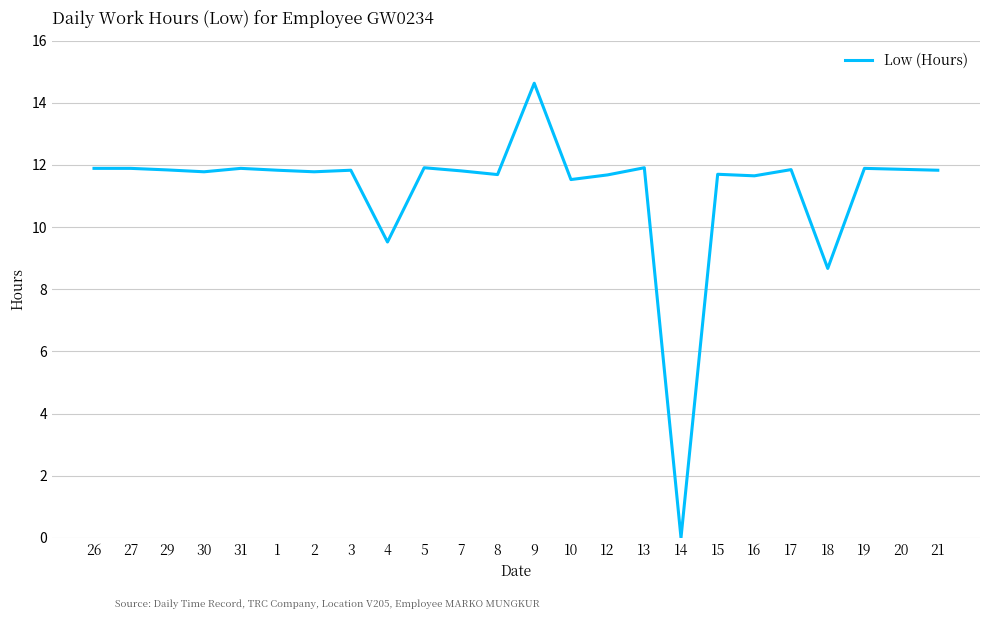

Which category has the lowest value across all series?

14